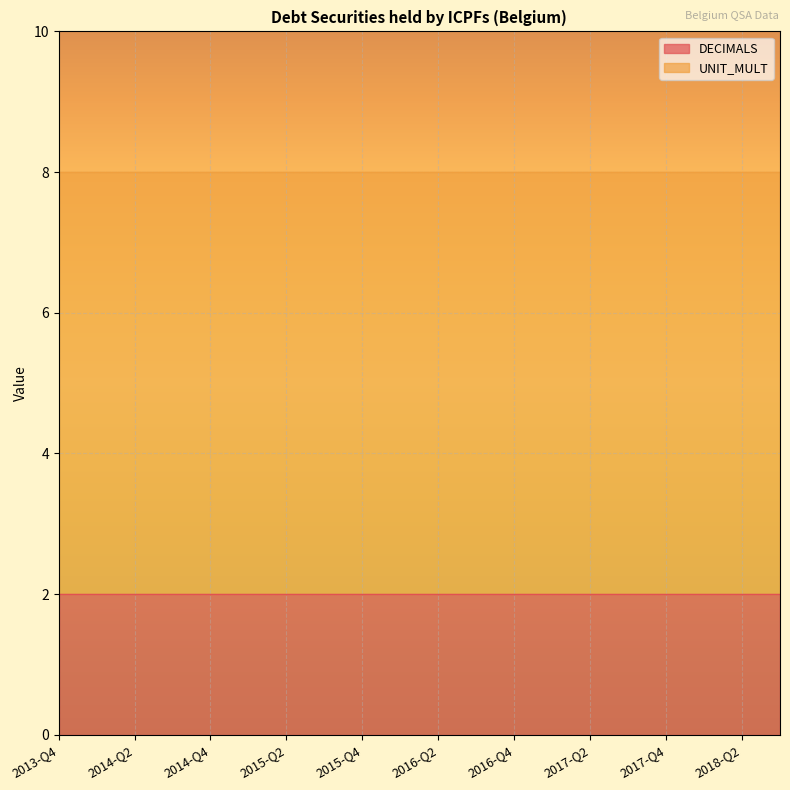

At which category is the sum across all series the highest?

2013-Q4